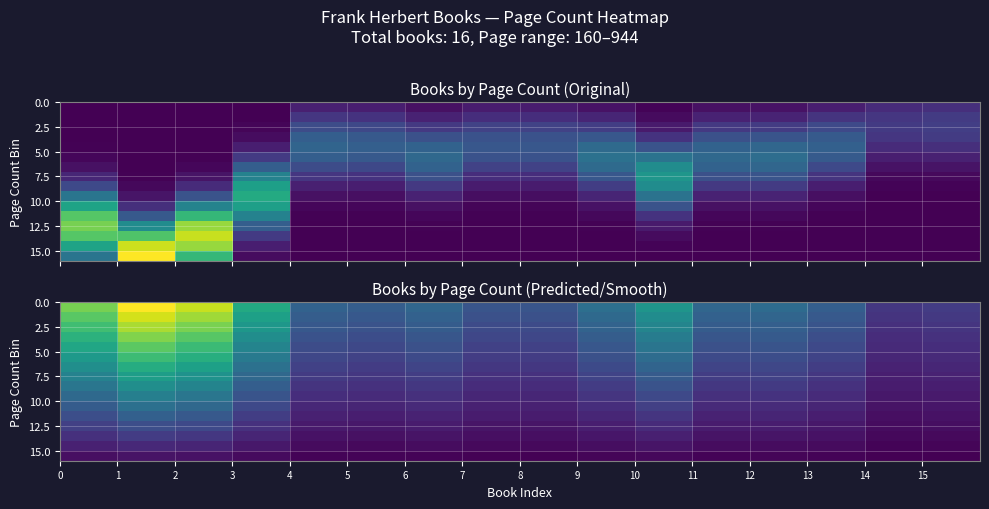

How many data points does each series have?

16